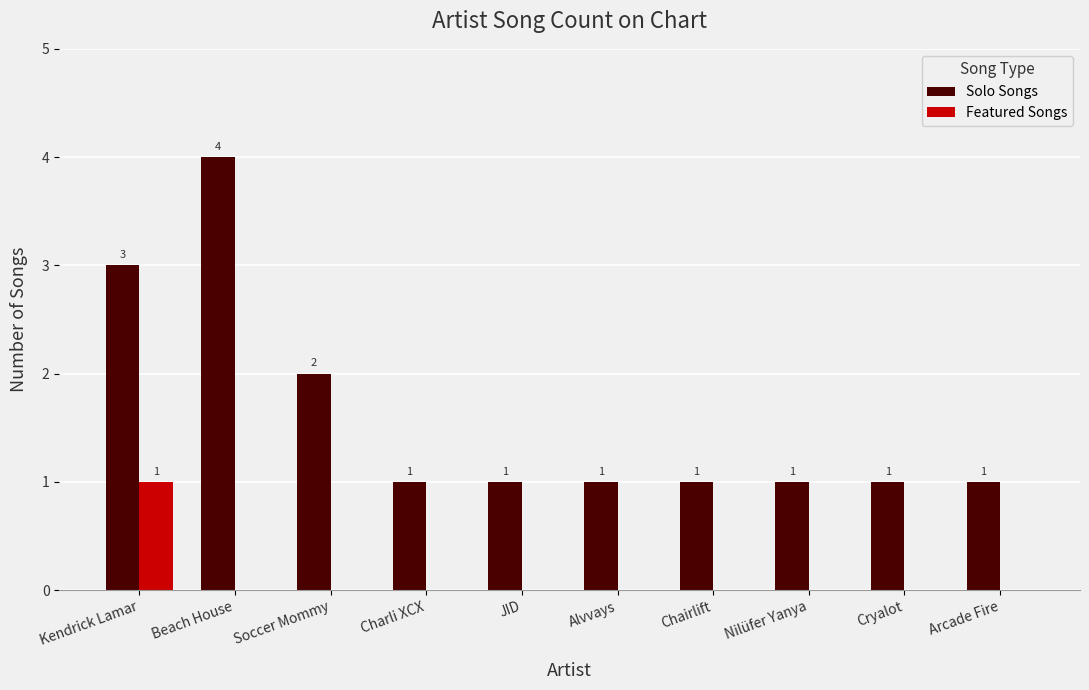

Between Kendrick Lamar and Chairlift, which series saw the biggest shift?

Solo Songs